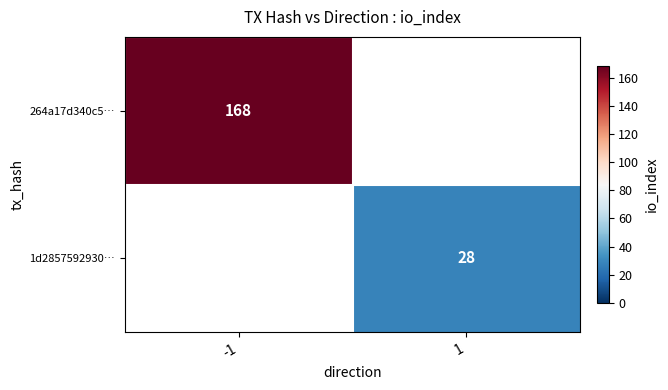

The value of 264a17d340c5… at -1 is 279. True or false?

False